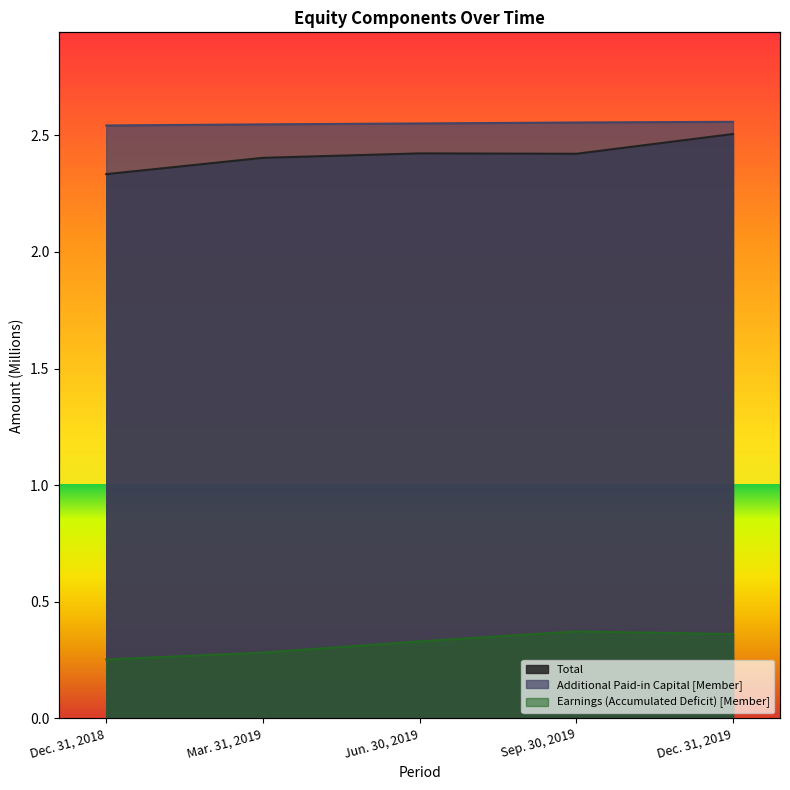

How many categories are shown in the chart?

5